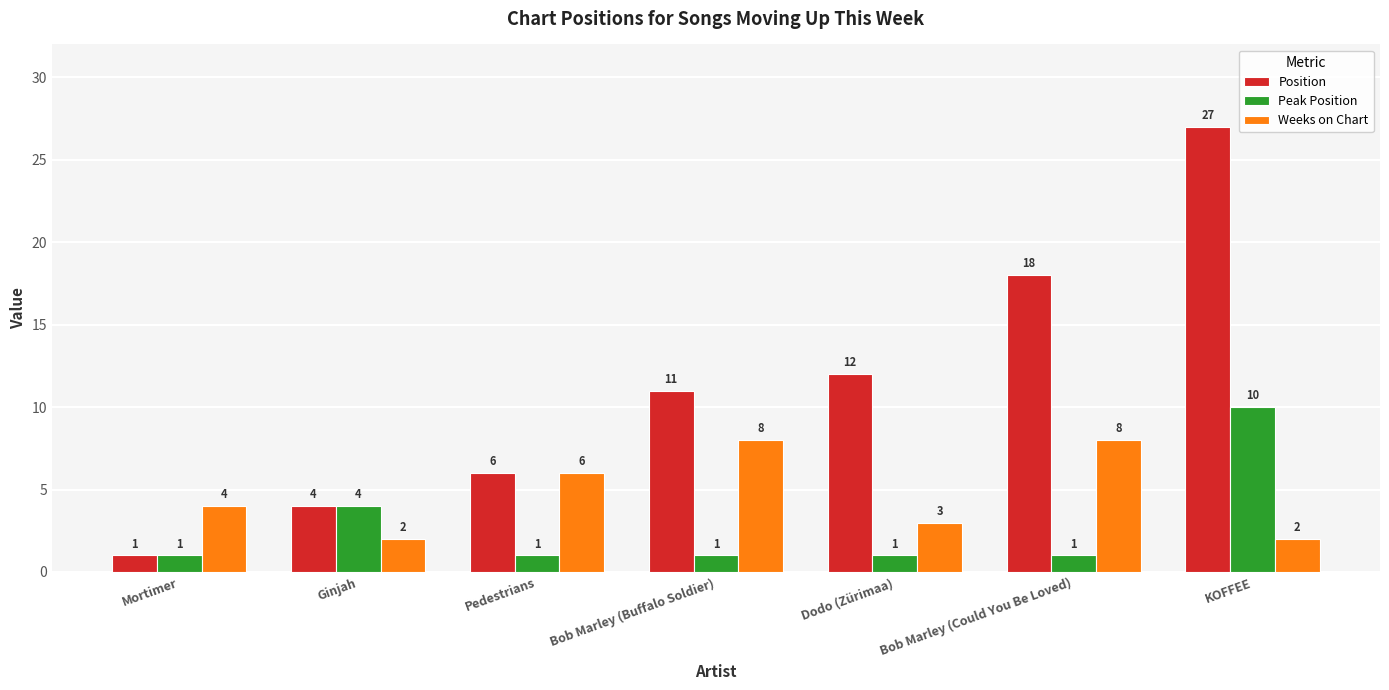

Is the value of Position at Bob Marley (Buffalo Soldier) greater than the value of Peak Position at Dodo (Zürimaa)?

Yes